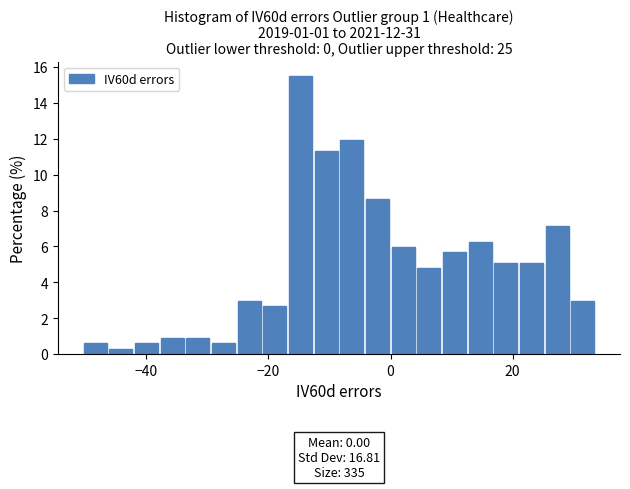

Read against the x-axis, roughly where is the centre of the tallest bar?

-14